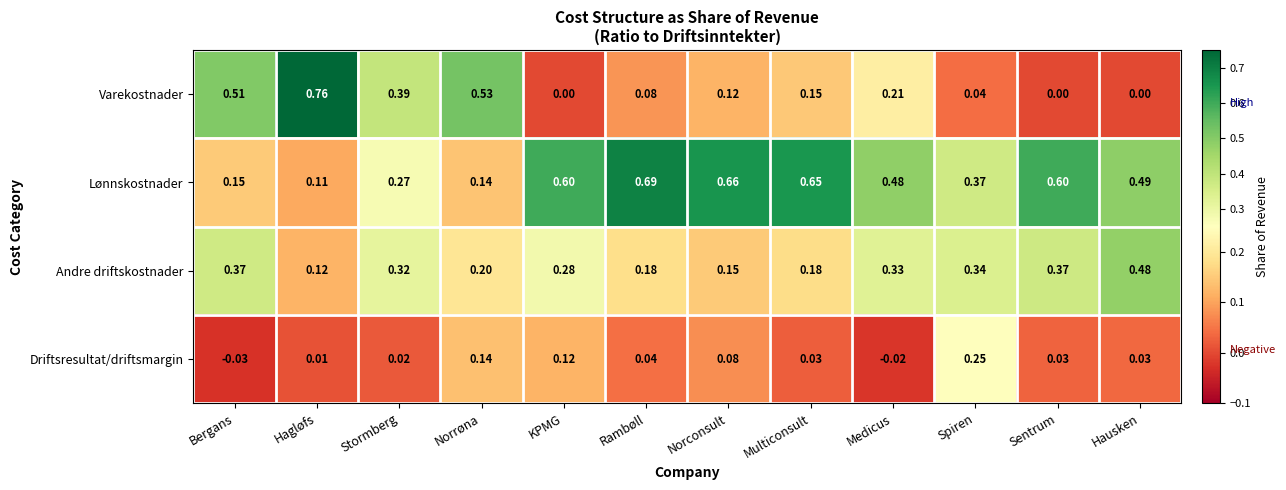

List the series in order of their peak value, highest first.

Varekostnader, Lønnskostnader, Andre driftskostnader, Driftsresultat/driftsmargin